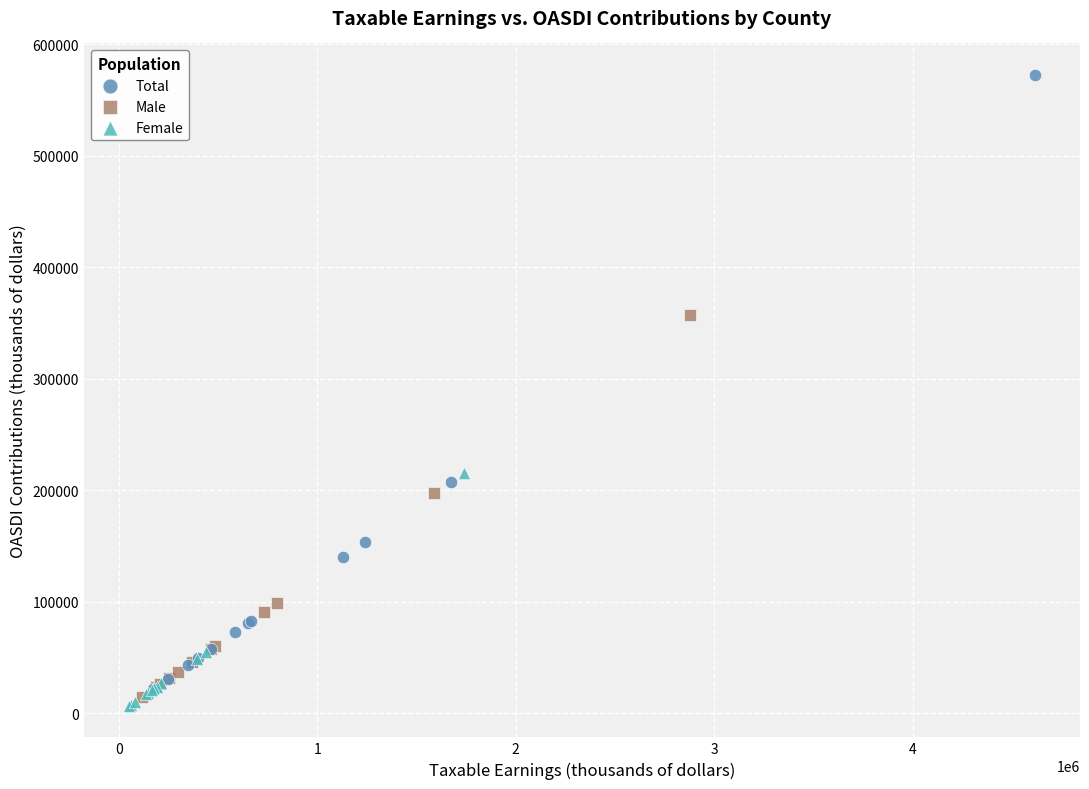

Which series has the largest Y range (max minus min)?

Total